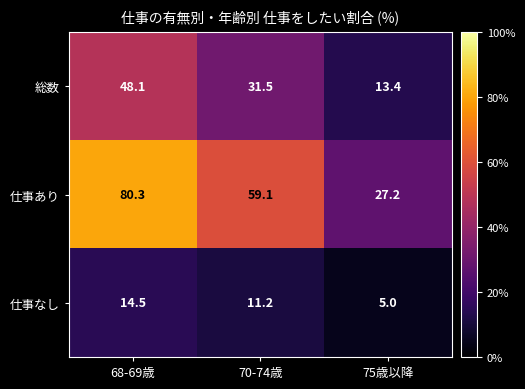

What is the smallest value displayed?

5.0